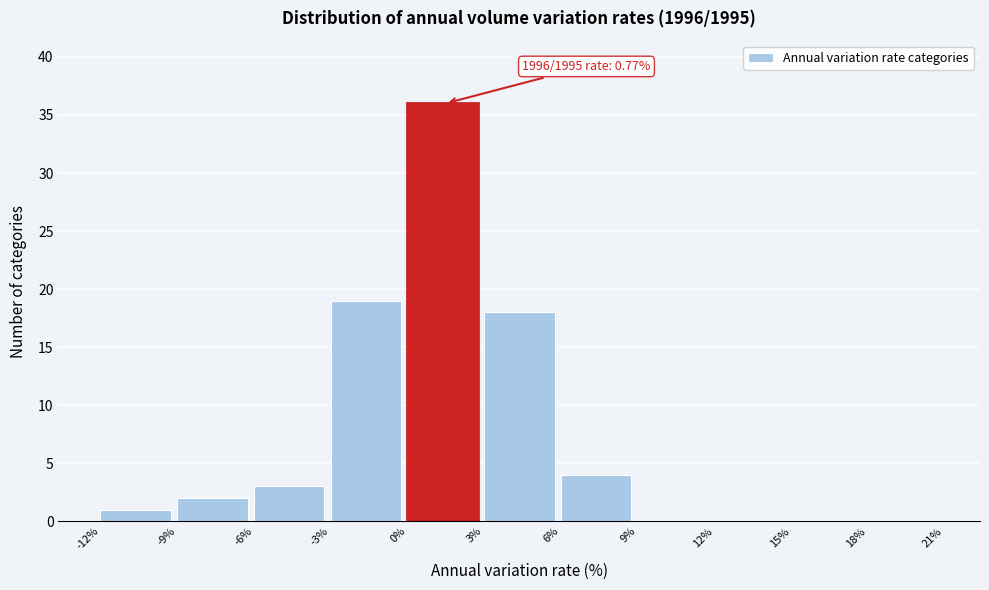

Over which range of the x-axis is the bar tallest?

0% to 3%